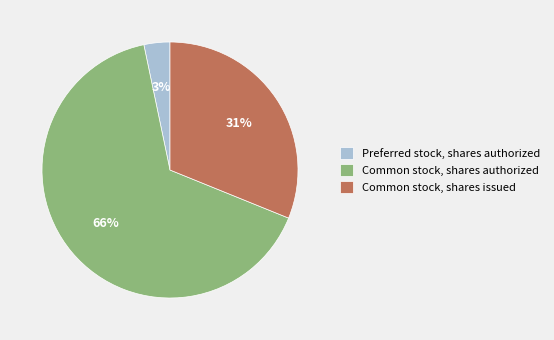

Is there any slice that represents more than half of the pie?

Yes